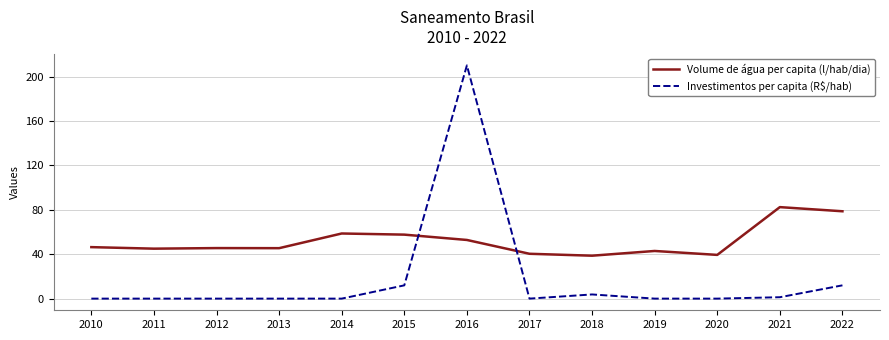

How many intersections are there between Volume de água per capita (l/hab/dia) and Investimentos per capita (R$/hab)?

2